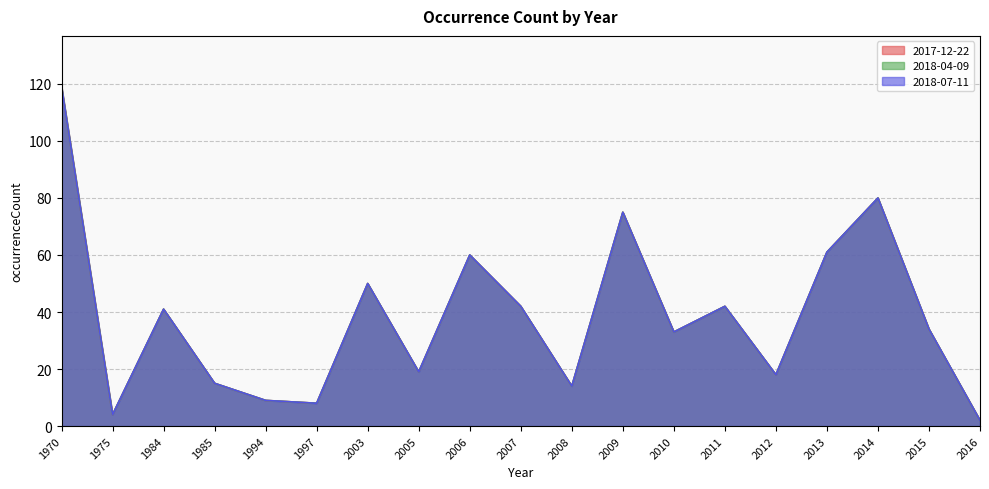

At which label does 2017-12-22 first exceed 34?

1970